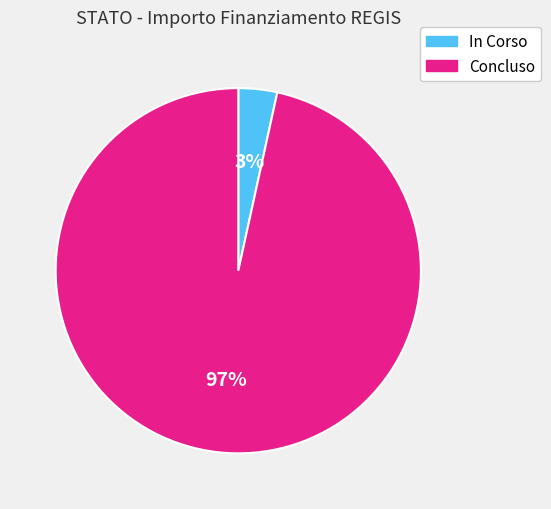

To the nearest percent, what is the average slice percentage?

50%